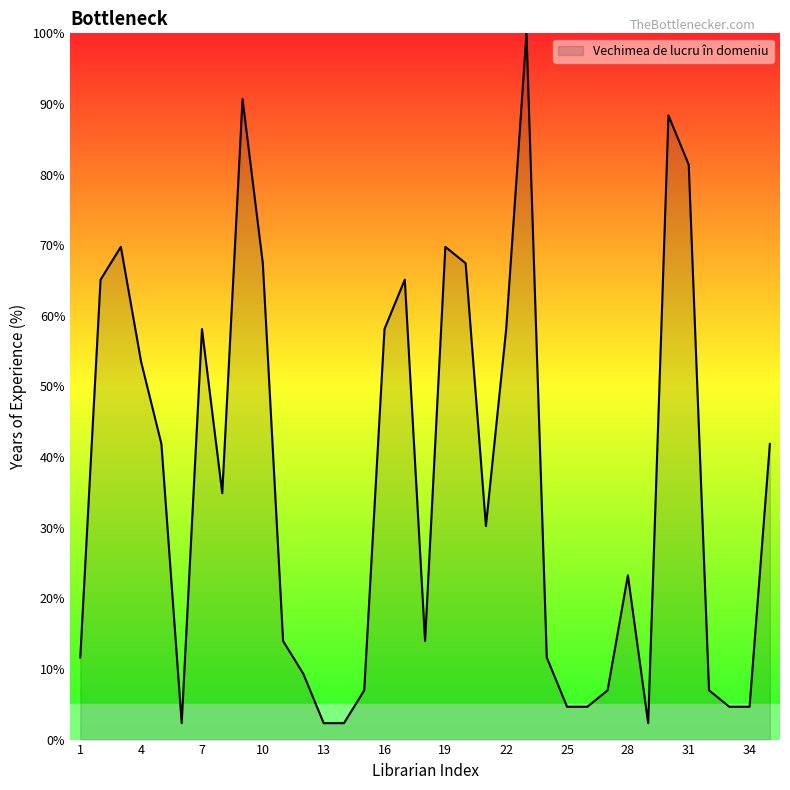

What is the greatest value displayed?

100.0